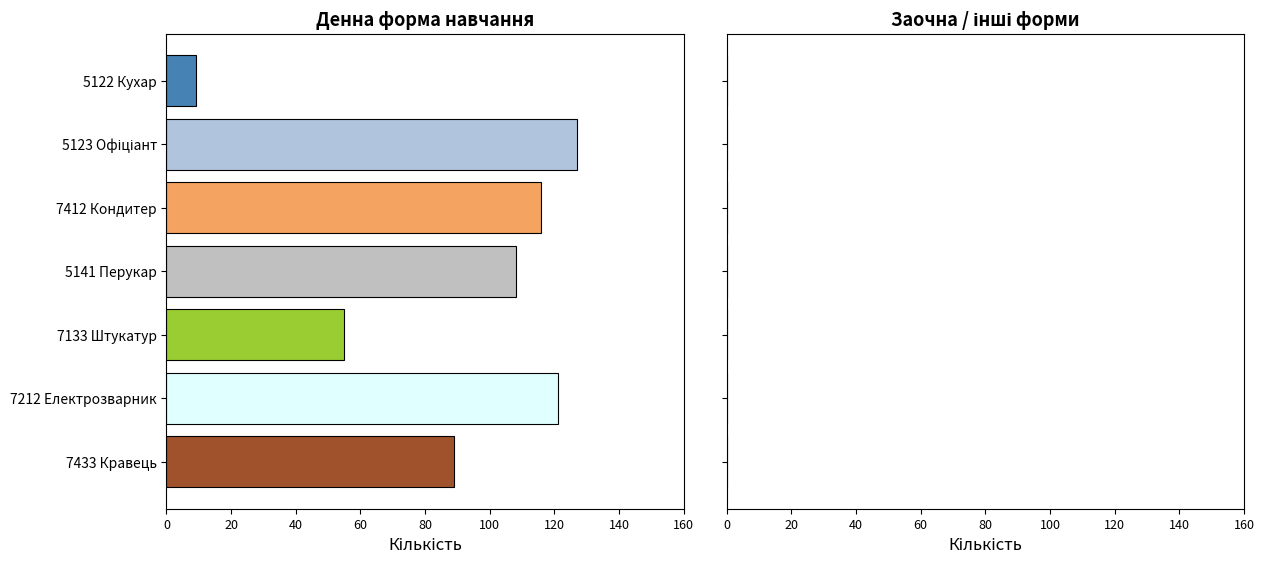

The chart shows a value of 55 at 7133 Штукатур. True or false?

True